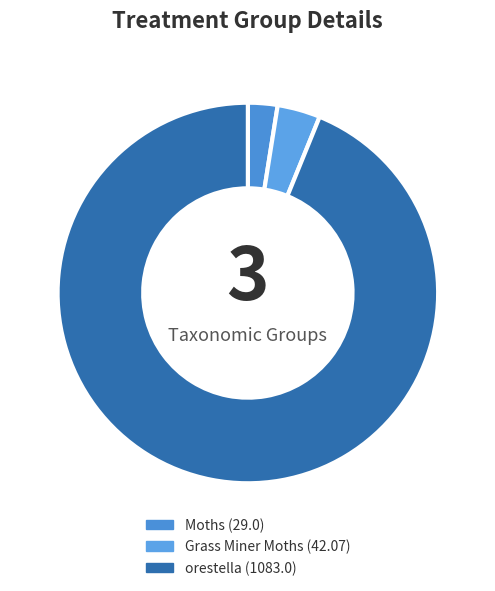

To the nearest percent, what is the average slice percentage?

33%